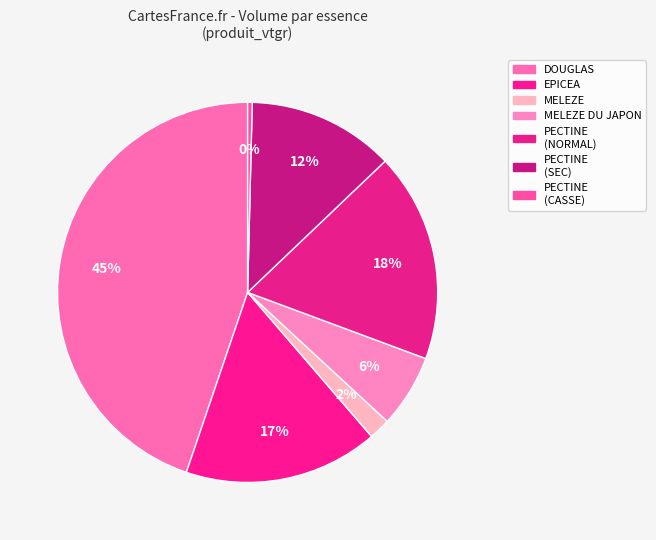

The MELEZE DU JAPON slice represents 6% of the pie. True or false?

True